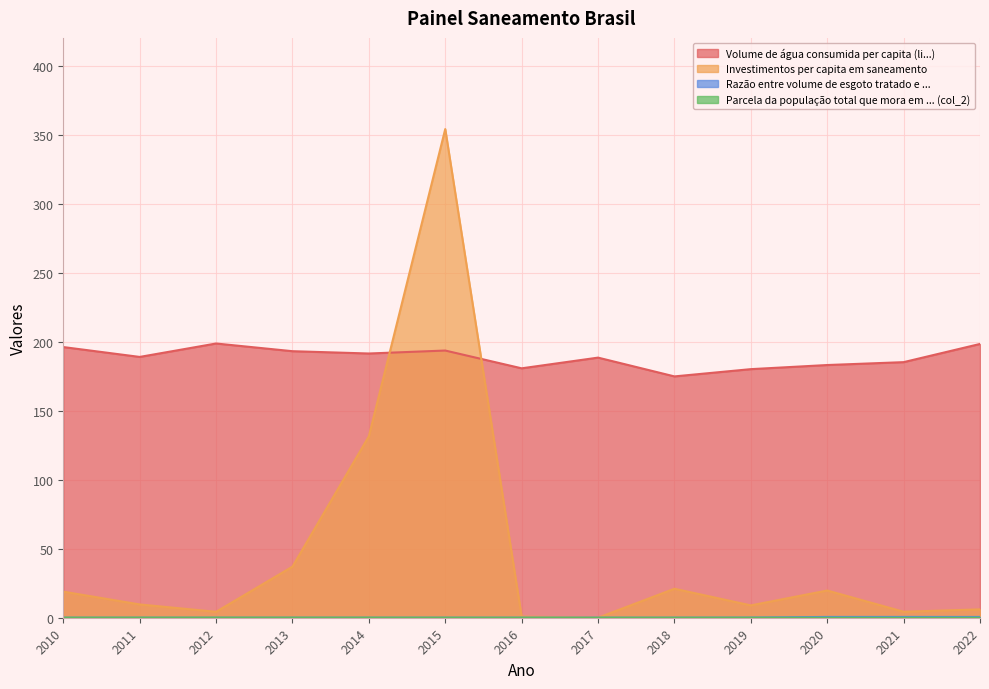

True or false: Volume de água consumida per capita (li...) and Parcela da população total que mora em ... (col_2) intersect in this chart.

False